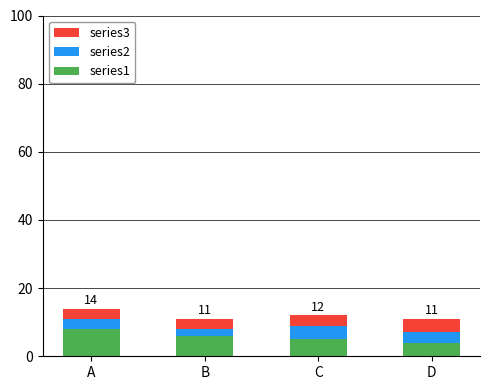

Reading left to right, what are the values for series1?

8	6	5	4